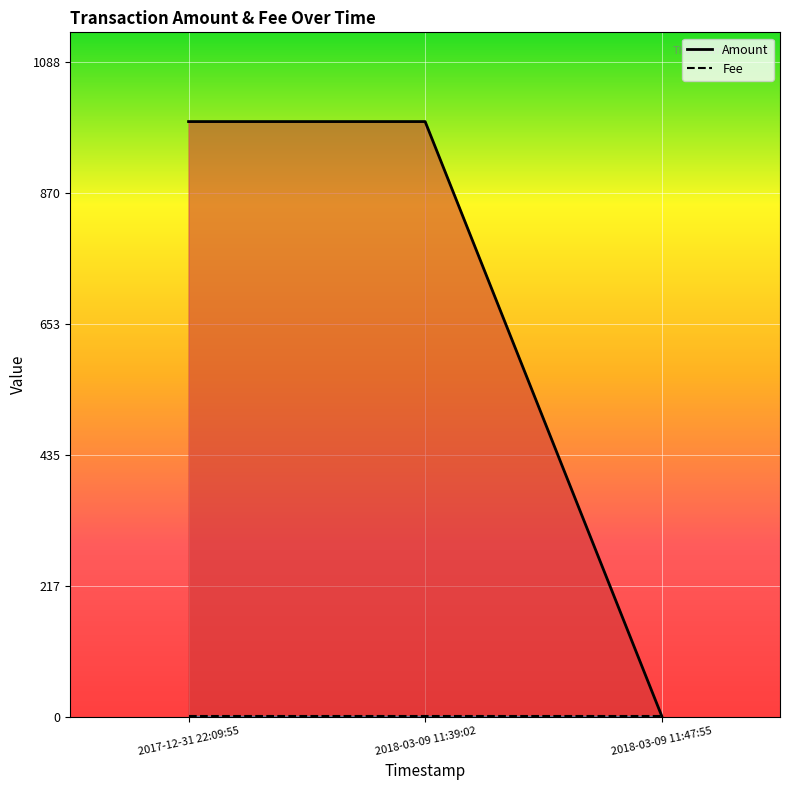

What are all the series names shown in the legend?

Amount, Fee